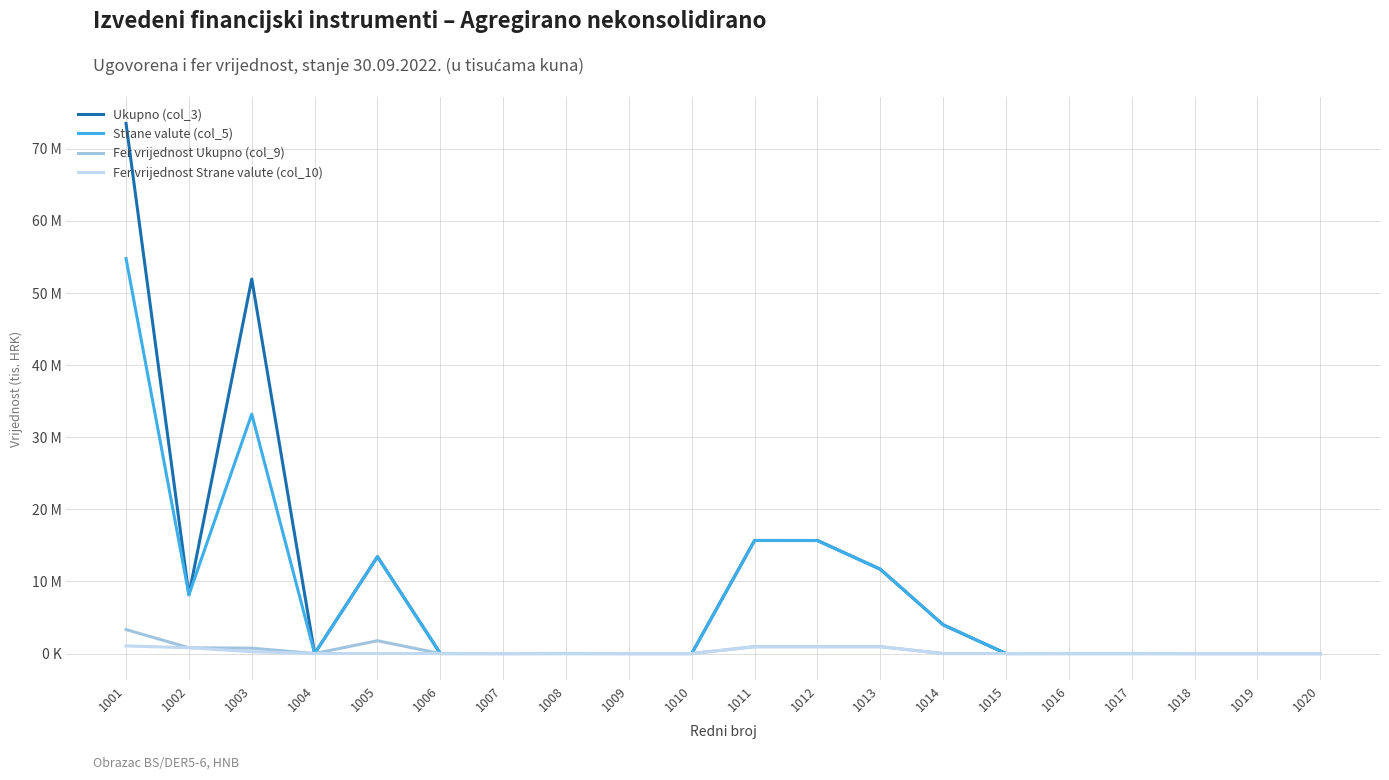

Where is the first local minimum for Strane valute (col_5)?

1002